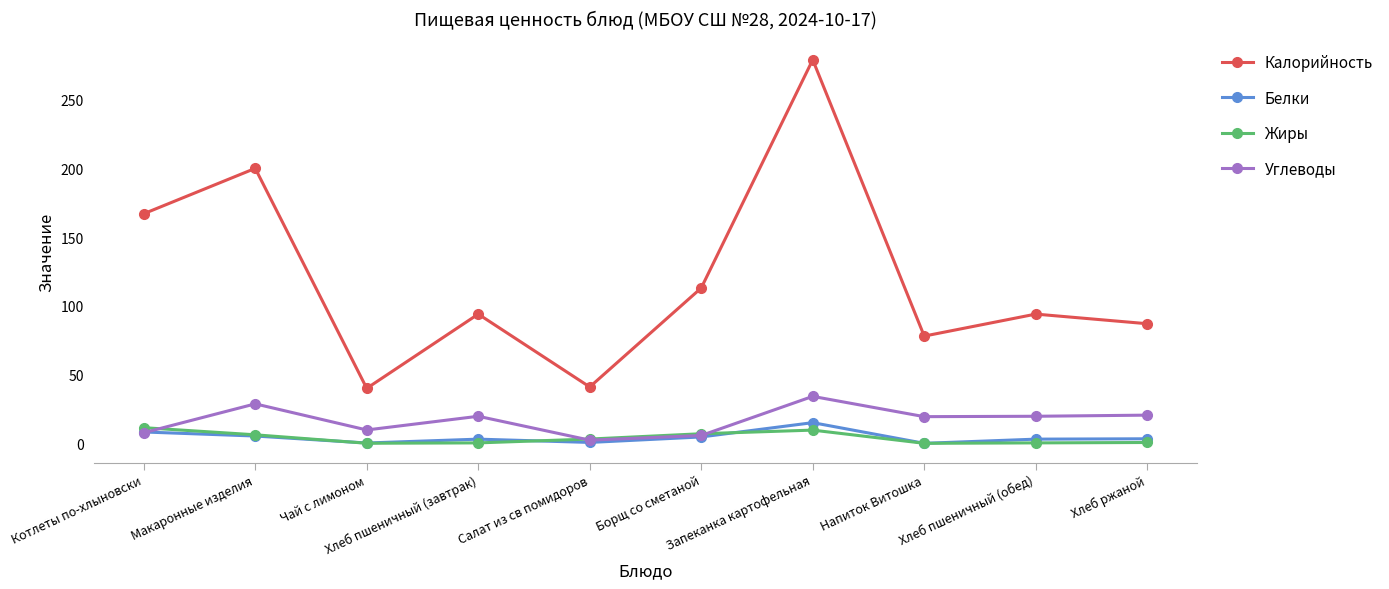

How many interior local peaks does the Калорийность series have?

4